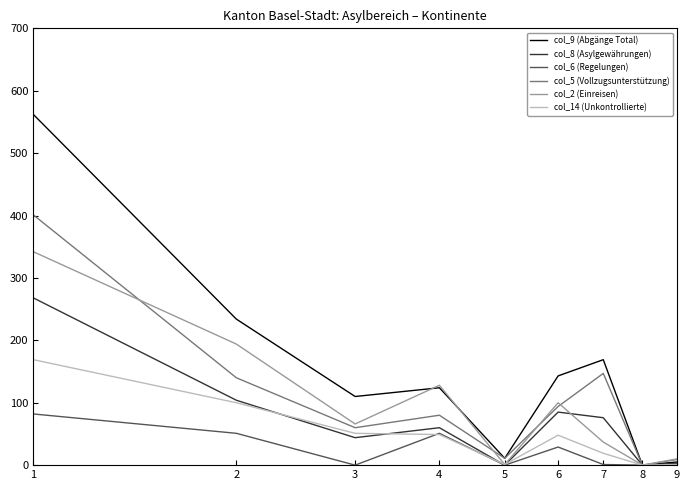

Which series has the largest total across all categories?

col_9 (Abgänge Total)